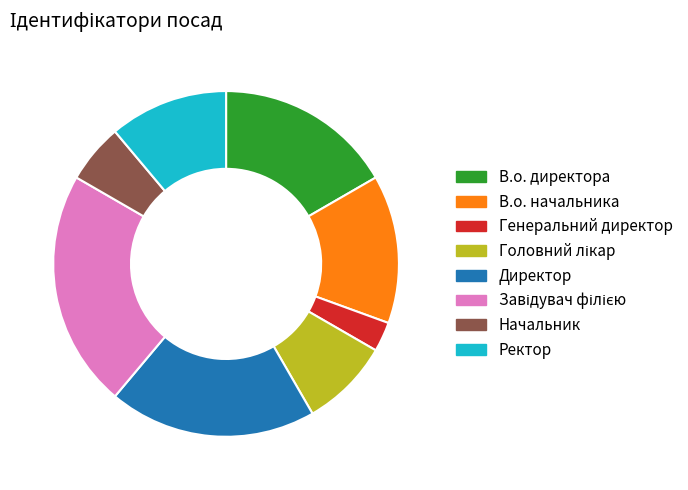

Which has a higher value, В.о. начальника or Директор?

Директор